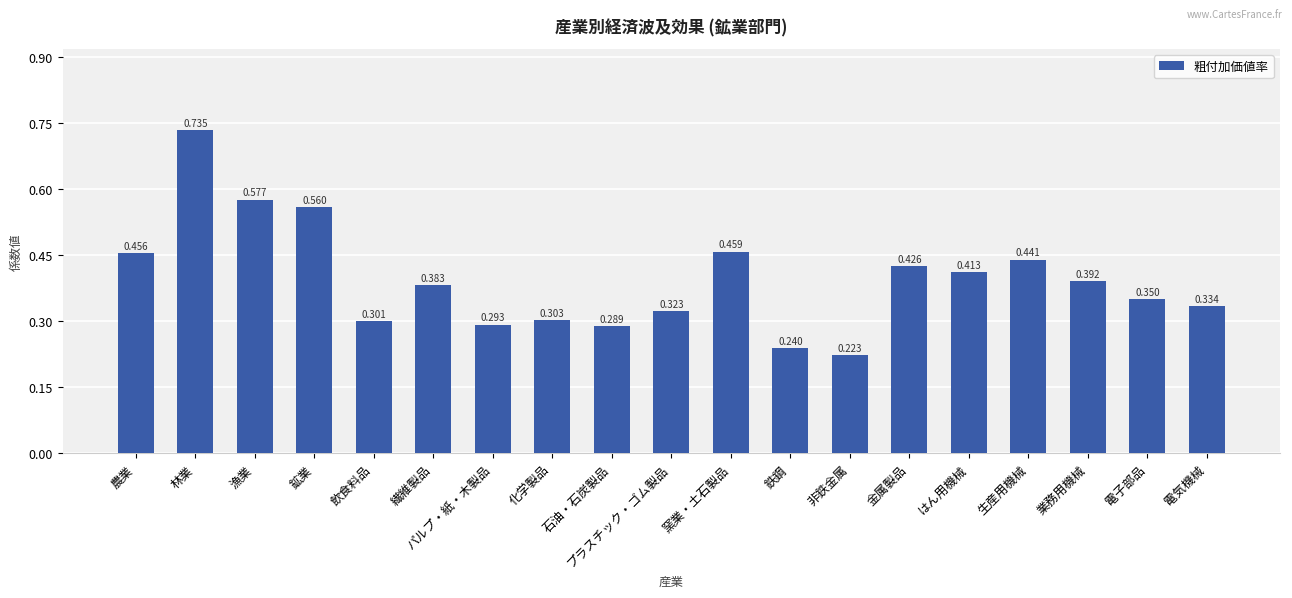

Which label corresponds to the smallest value in the chart?

非鉄金属